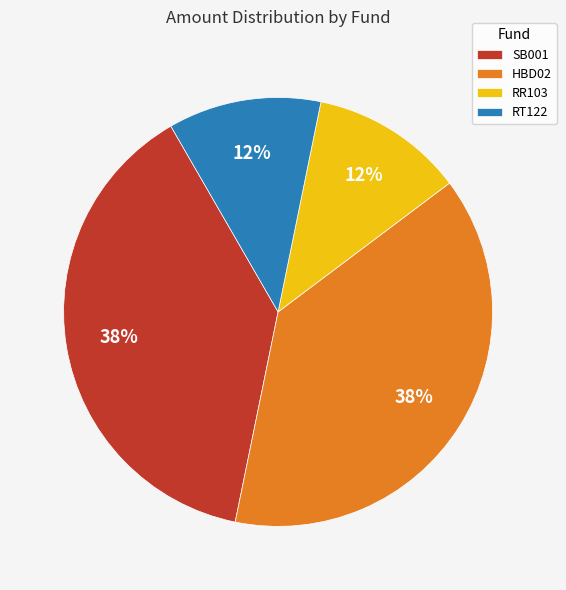

What percentage is the HBD02 slice, to the nearest percent?

38%